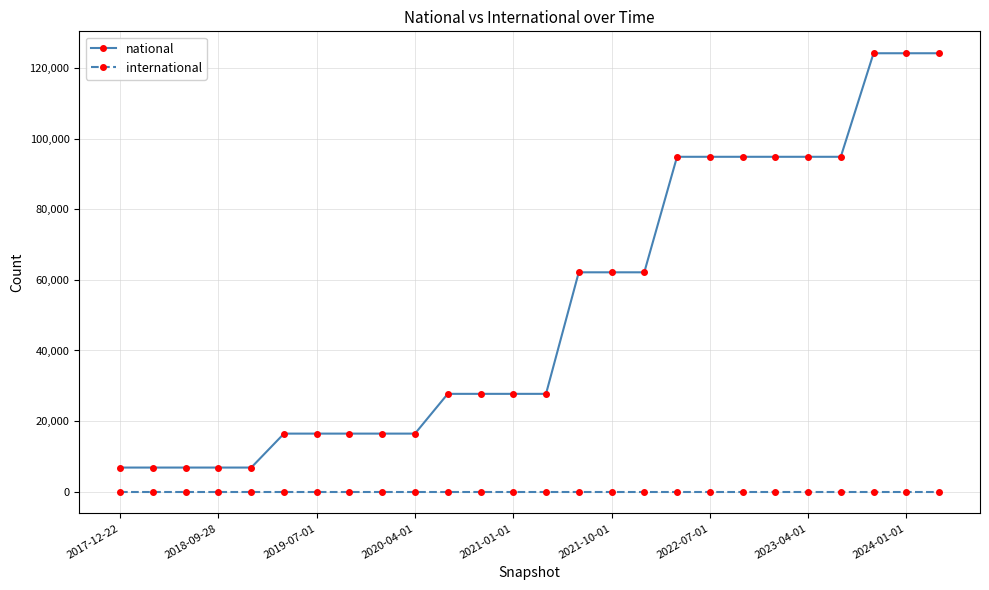

At how many categories does at least one series exceed 87387?

9